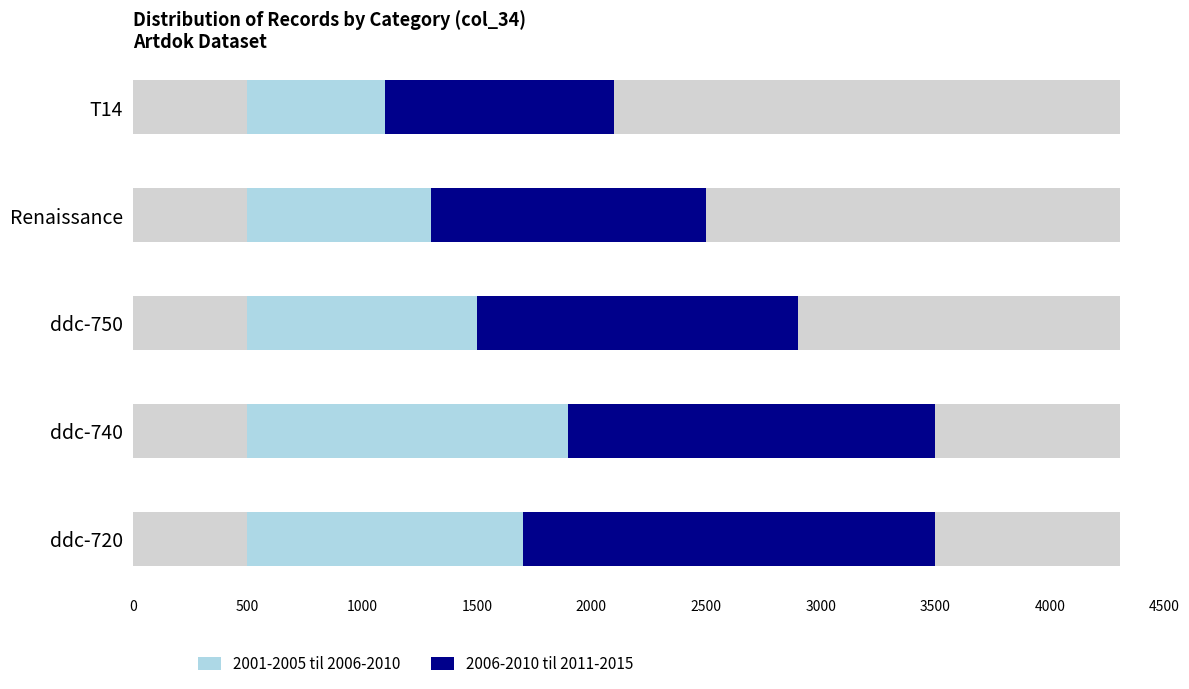

True or false: 2001-2005 til 2006-2010 has a value of 605 at ddc-750.

False